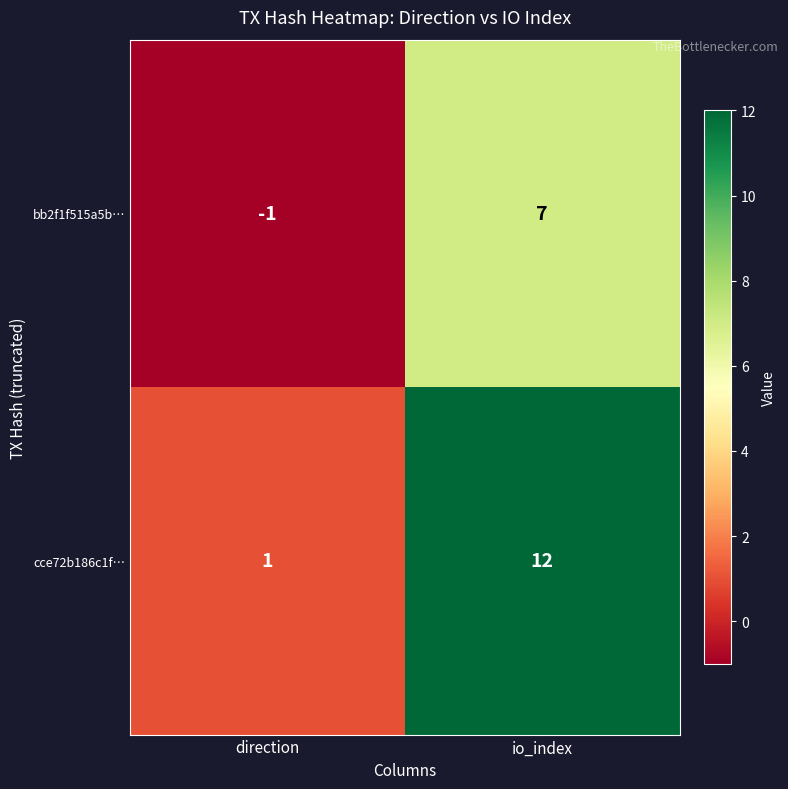

What is the spread (max minus min) of values at direction?

2